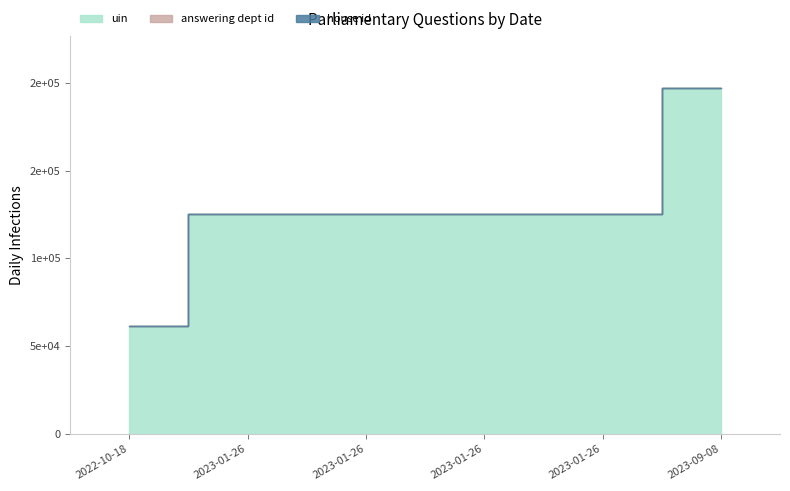

Rank the series by their maximum value, from highest to lowest.

uin, answering dept id, house id